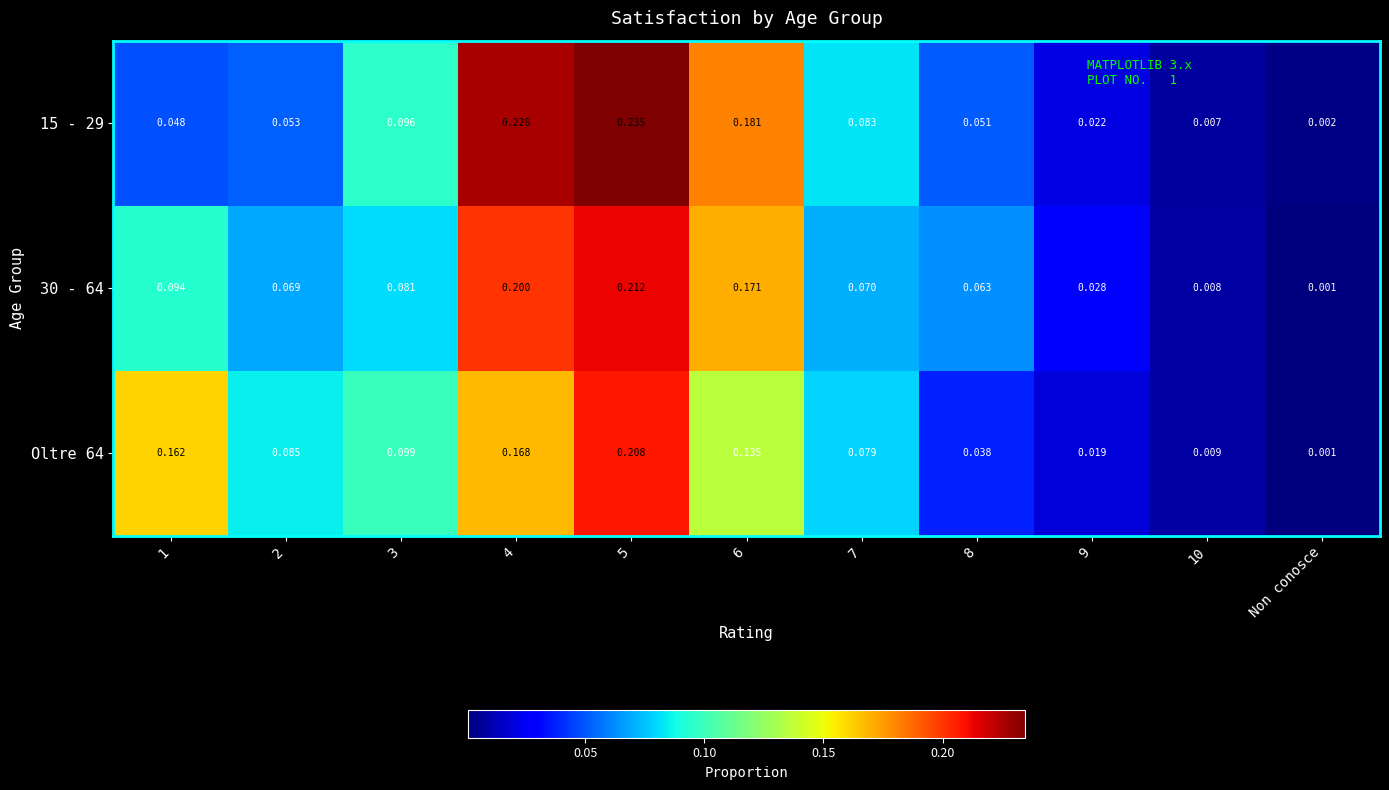

Which series has the widest spread of values?

15 - 29